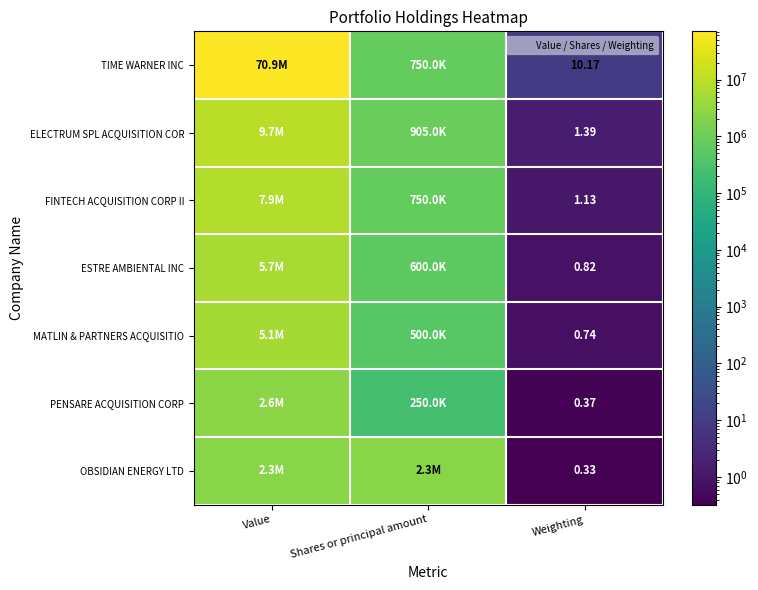

What is the average value of the OBSIDIAN ENERGY LTD series?

1530333.4